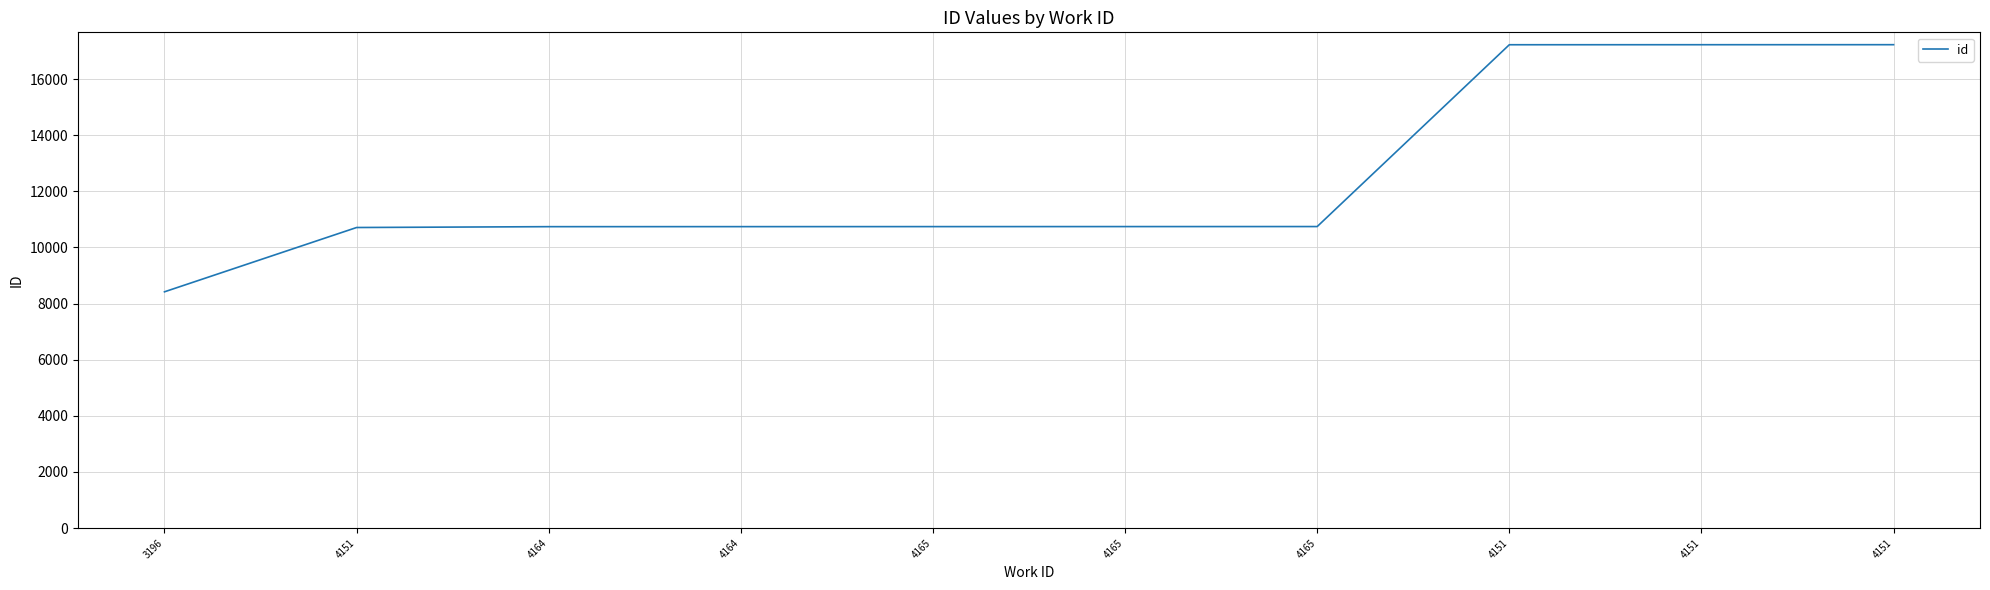

Is this an area chart (filled region under the line)?

No